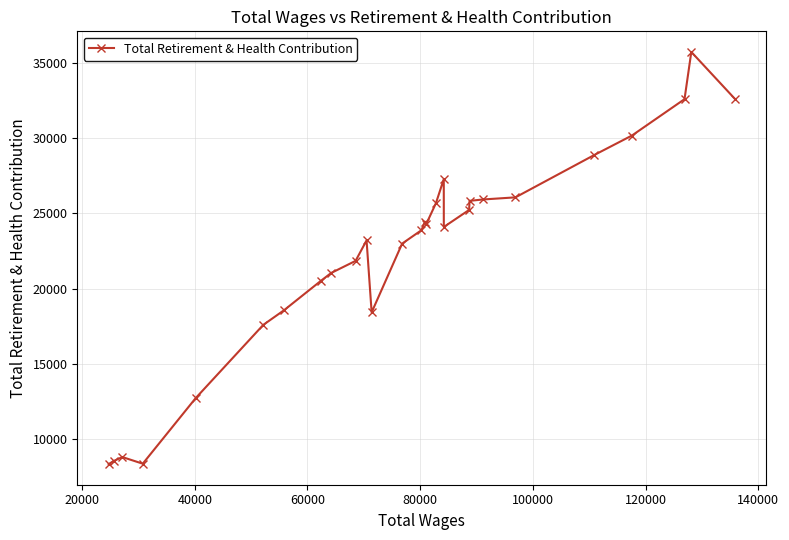

What is the maximum value shown in the chart?

35710